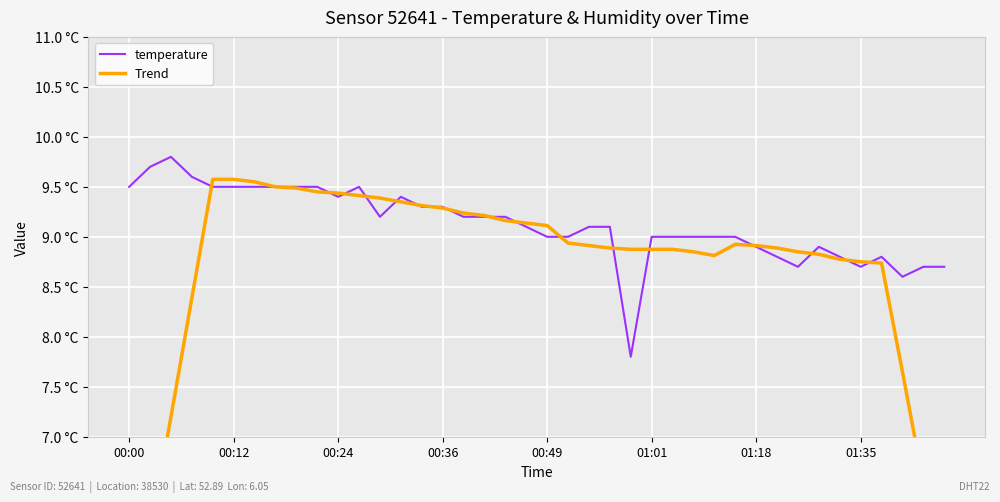

Which has a higher value, 16 or 13?

13